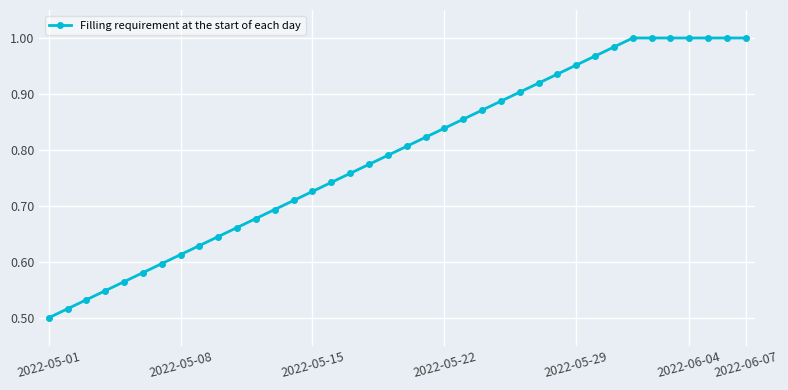

What is the average value?

0.8